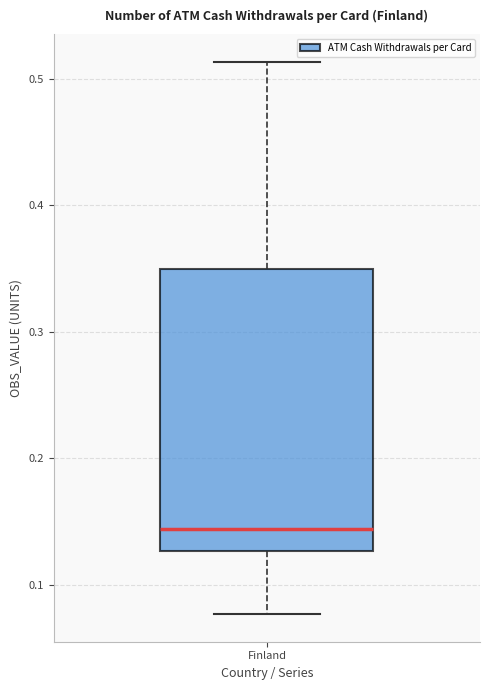

Read this box plot against the y-axis: the position of the median line, the range covered by the box, and the ends of both whiskers. The values are not printed on the chart, so give them approximately, as read against the axis.

median 0.14, box 0.13 to 0.35, whiskers 0.08 to 0.51